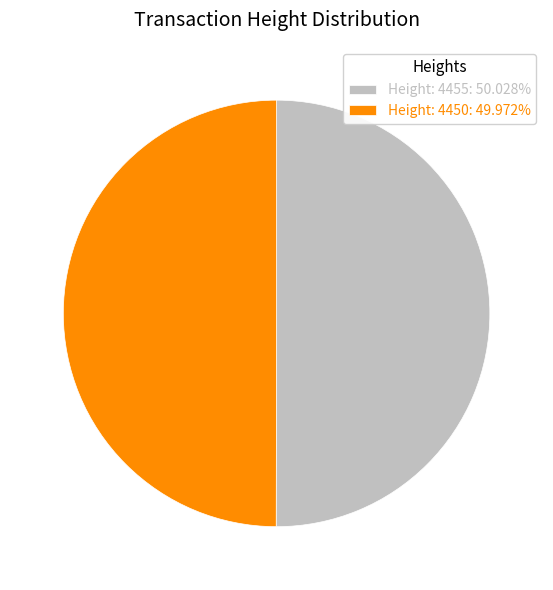

What is the ratio of the value at Height: 4455: 50.028% to the value at Height: 4450: 49.972%?

1.0